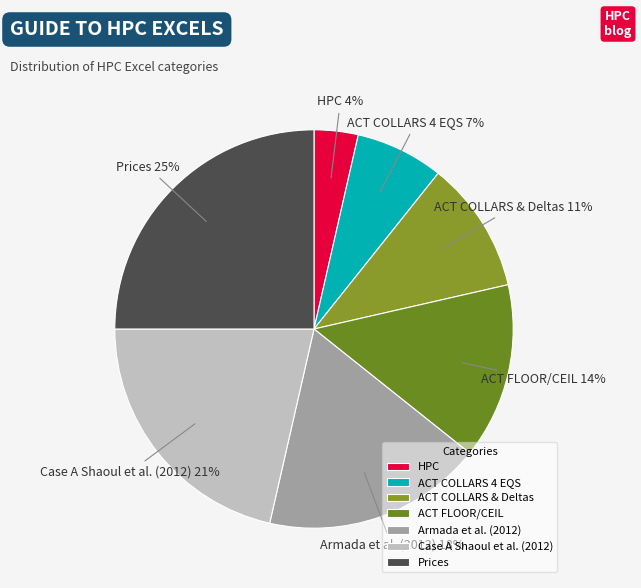

Is the sum of Armada et al. (2012) and ACT COLLARS & Deltas greater than half?

No